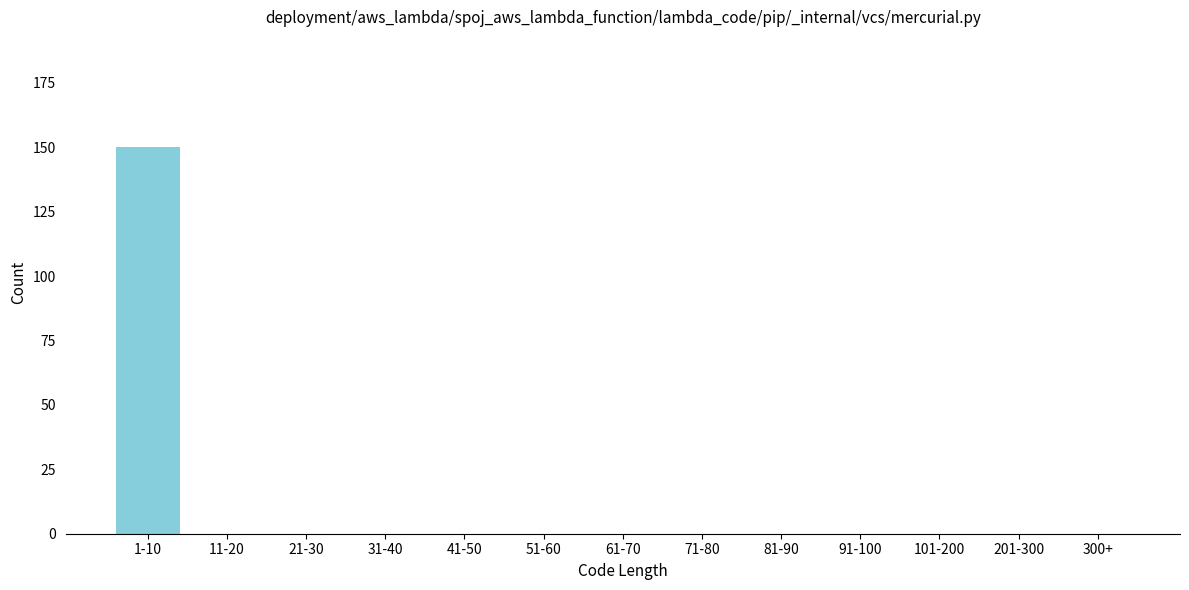

Reading left to right, extract all data points from this chart.

1-10=150	11-20=0	21-30=0	31-40=0	41-50=0	51-60=0	61-70=0	71-80=0	81-90=0	91-100=0	101-200=0	201-300=0	300+=0